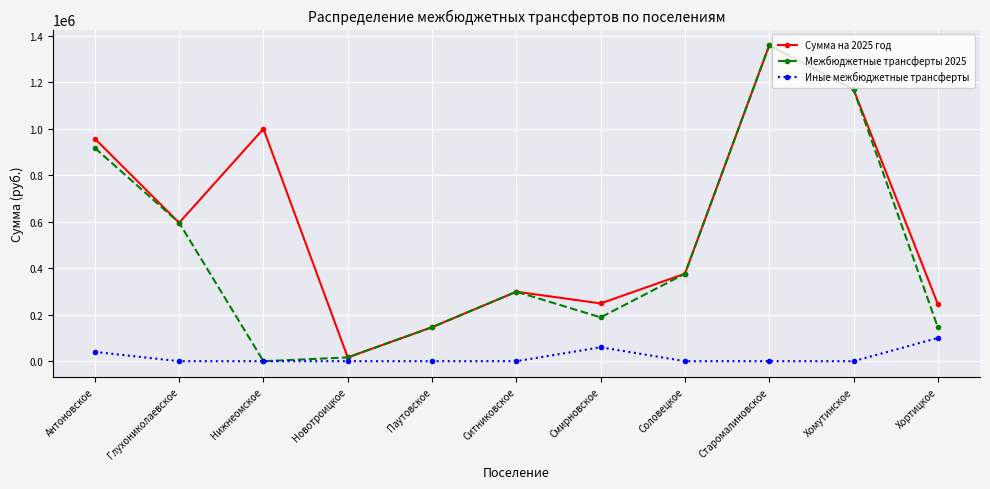

Is this an area chart (filled region under the line)?

No